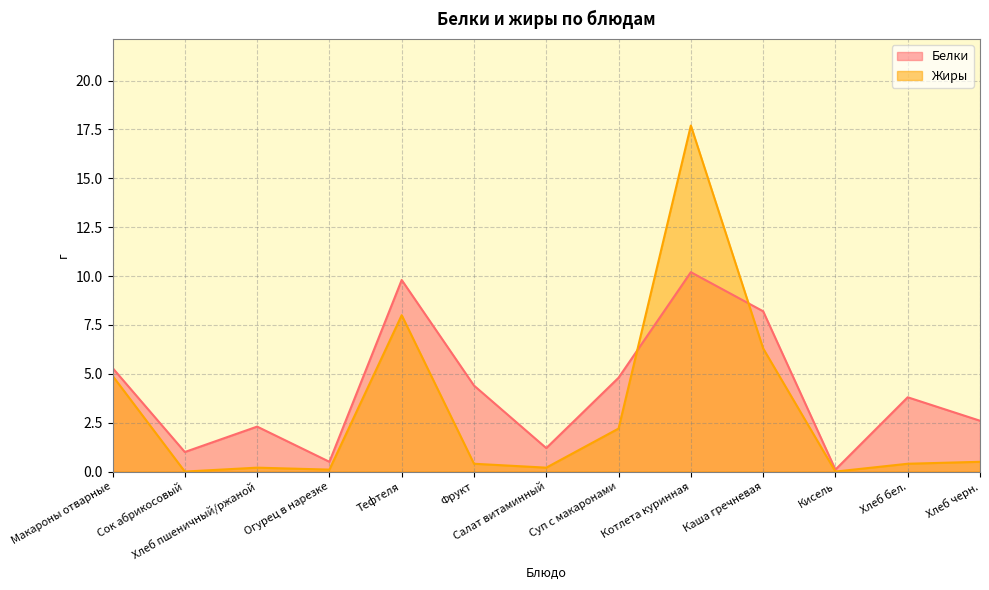

What is the sum of the Жиры values at Кисель and Тефтеля?

8.0